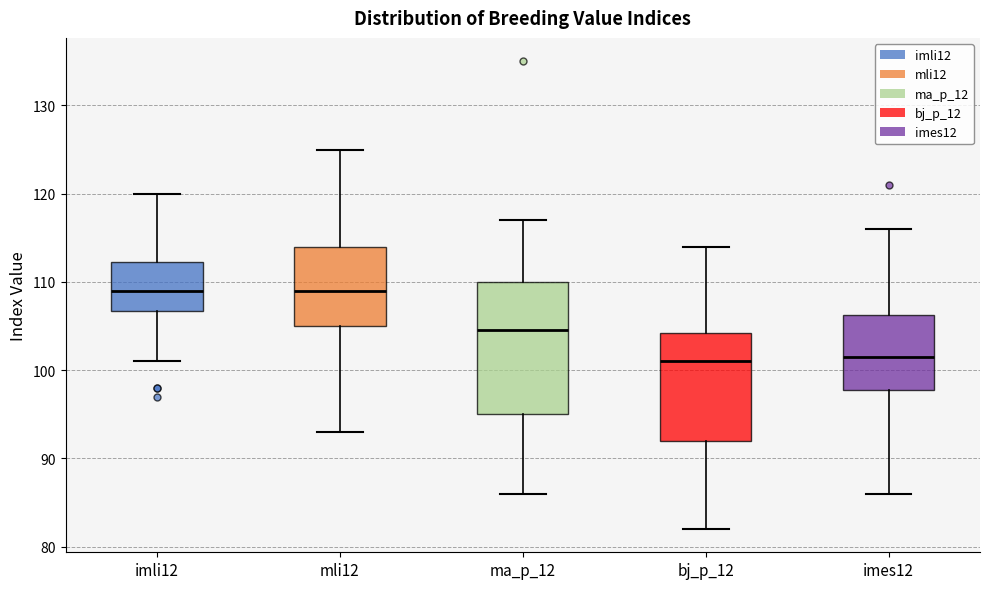

Where is the lower edge of the box for bj_p_12 on the y-axis? The values are not printed on the chart, so give them approximately, as read against the axis.

92